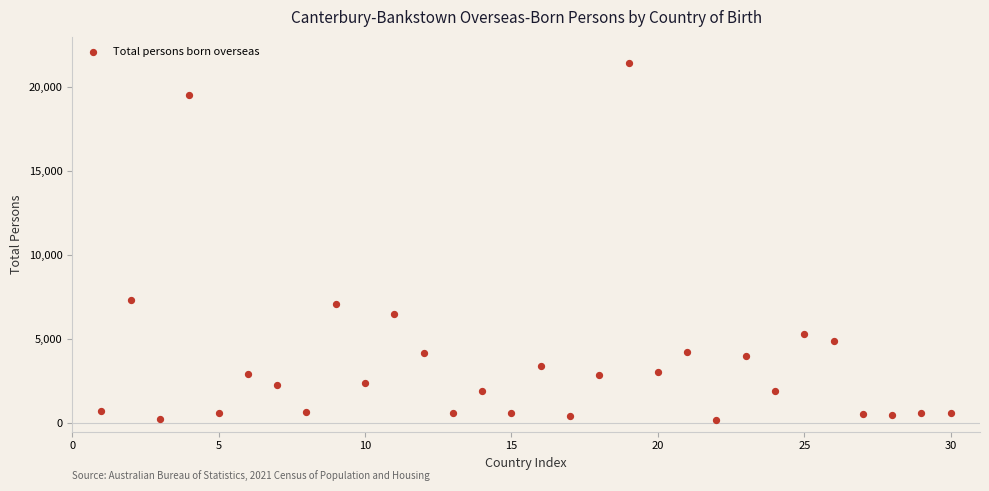

What is the range of Y values (max minus min)?

21265